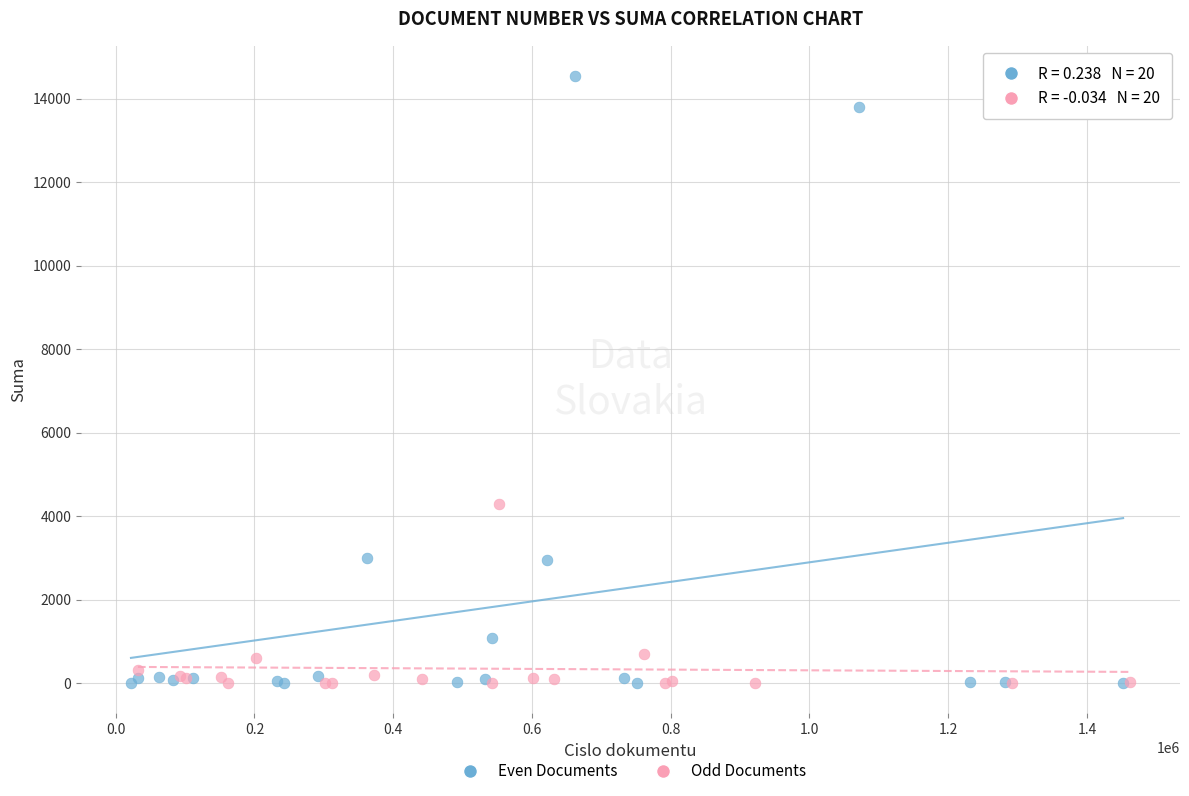

What are all the series names shown in the legend?

Even Documents, Odd Documents